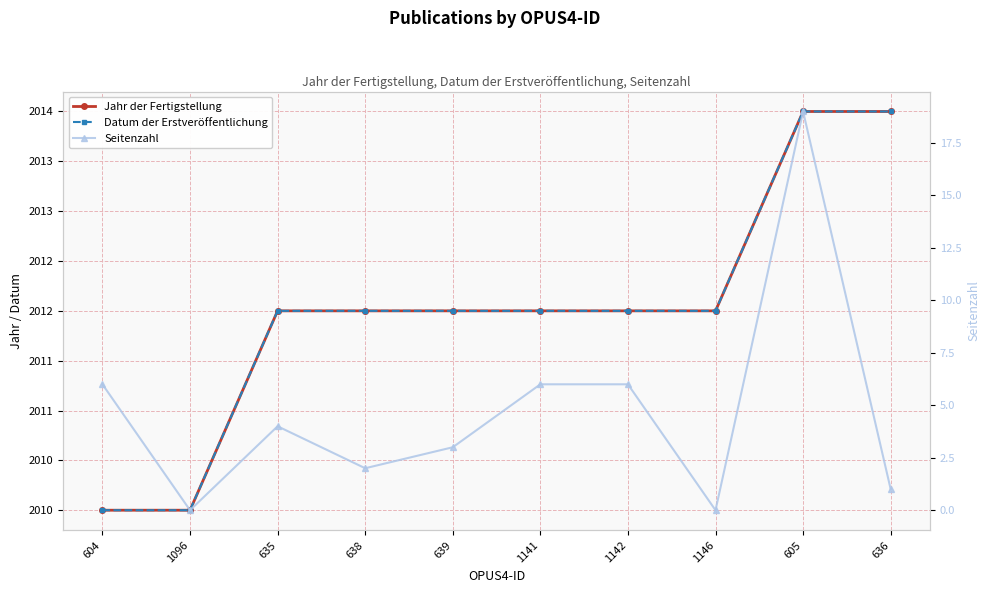

At how many categories does at least one series exceed 1016?

10